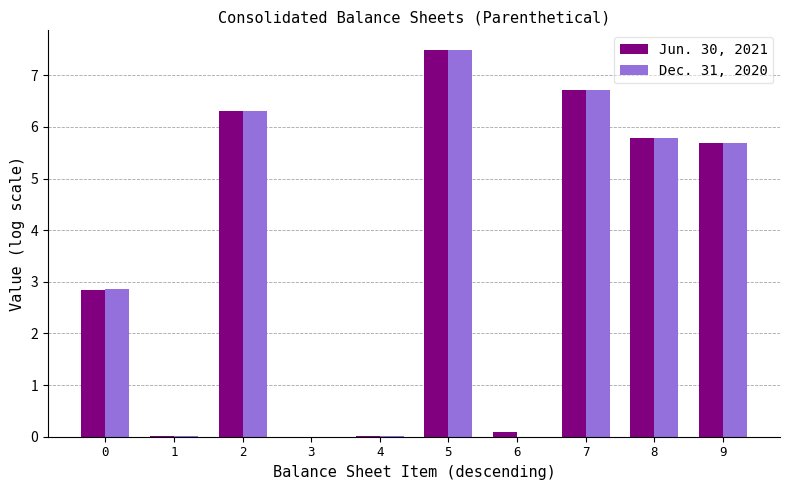

What is the difference between the Dec. 31, 2020 values at 6 and 9?

5.7